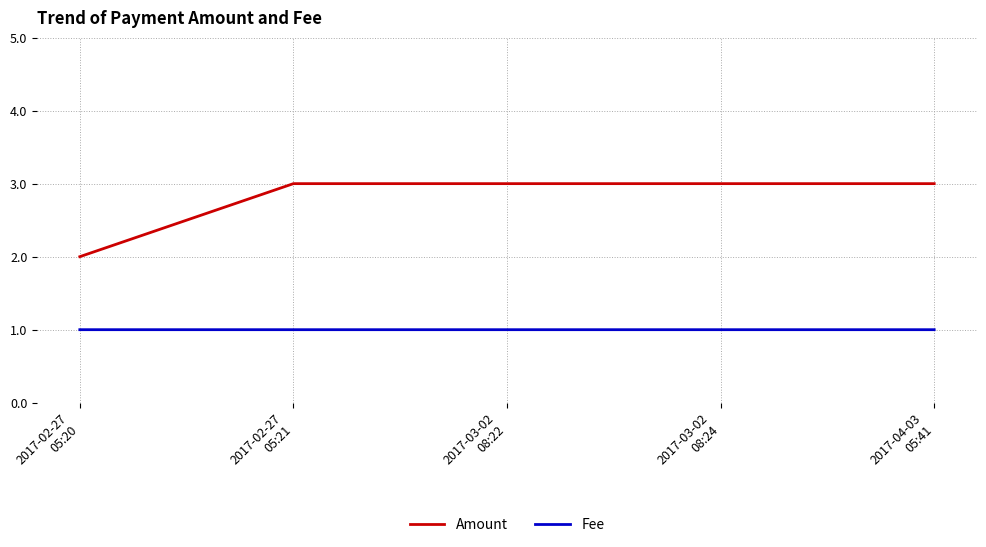

Reading left to right, list all the values displayed in this chart.

Amount: 2.0	3.0	3.0	3.0	3.0
Fee: 1.0	1.0	1.0	1.0	1.0